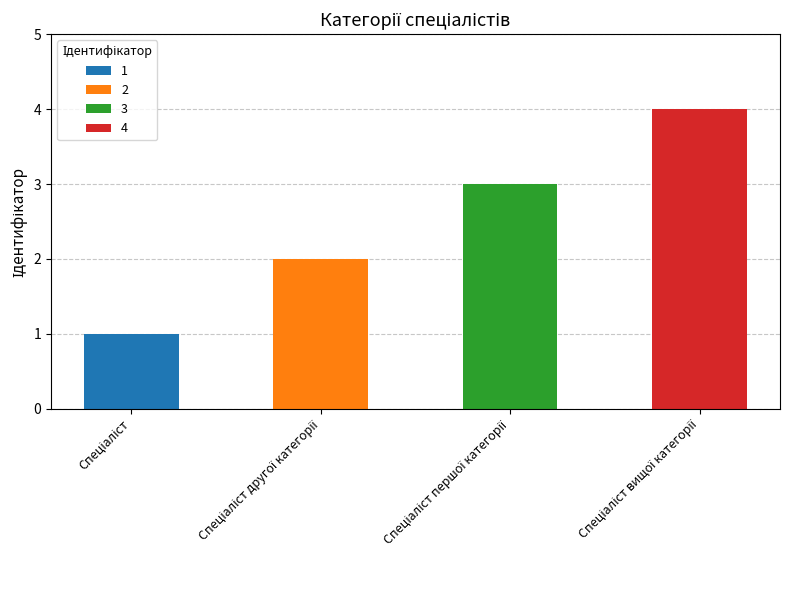

What is the minimum value shown in the chart?

1